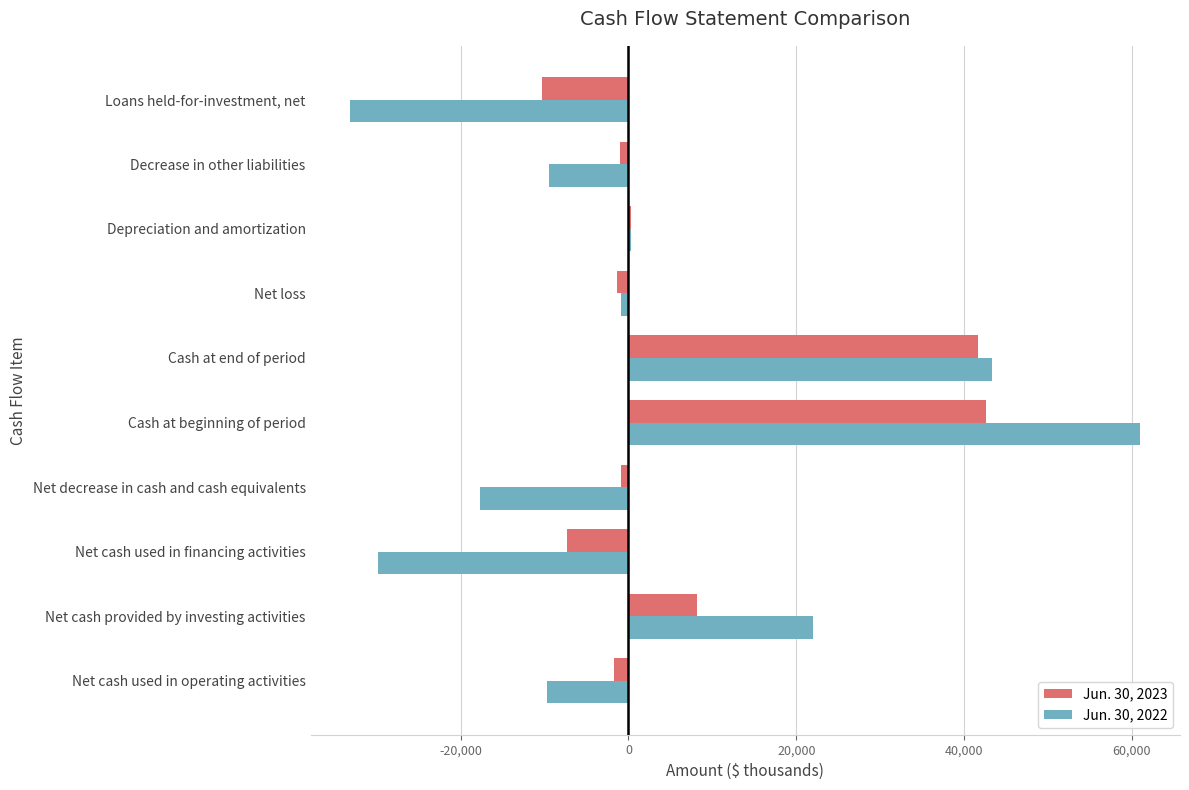

Which series has the largest total across all categories?

Jun. 30, 2023